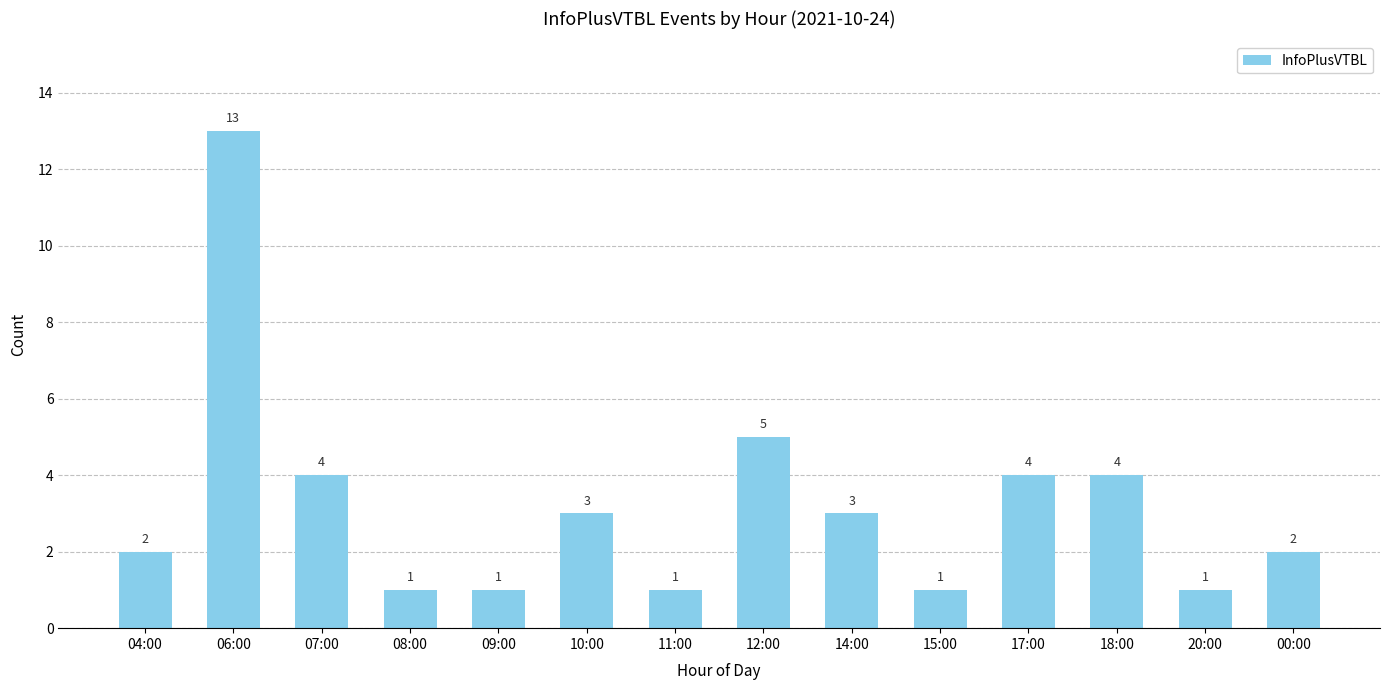

What is the label of the 14th bar from the right?

04:00